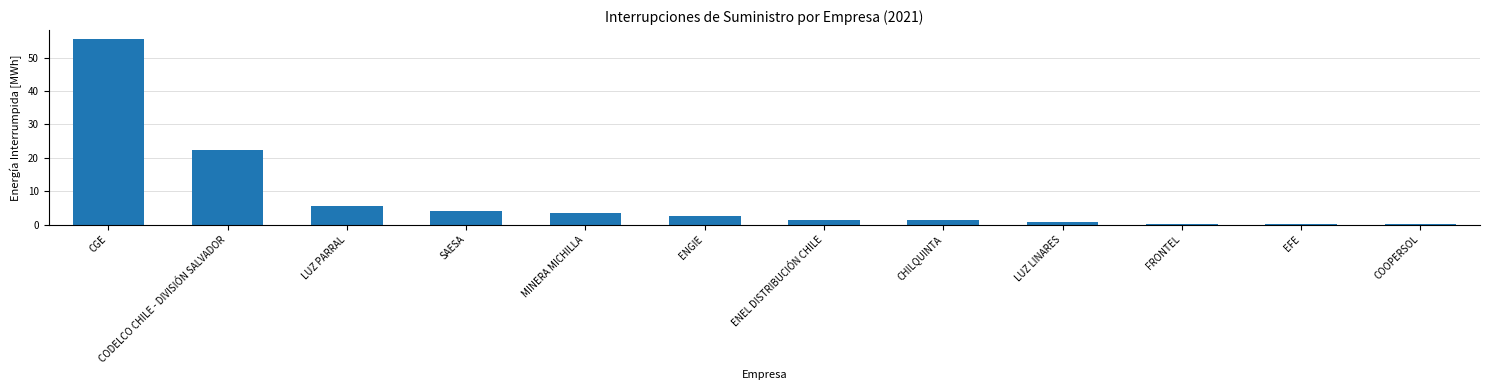

Which label corresponds to the largest value in the chart?

CGE